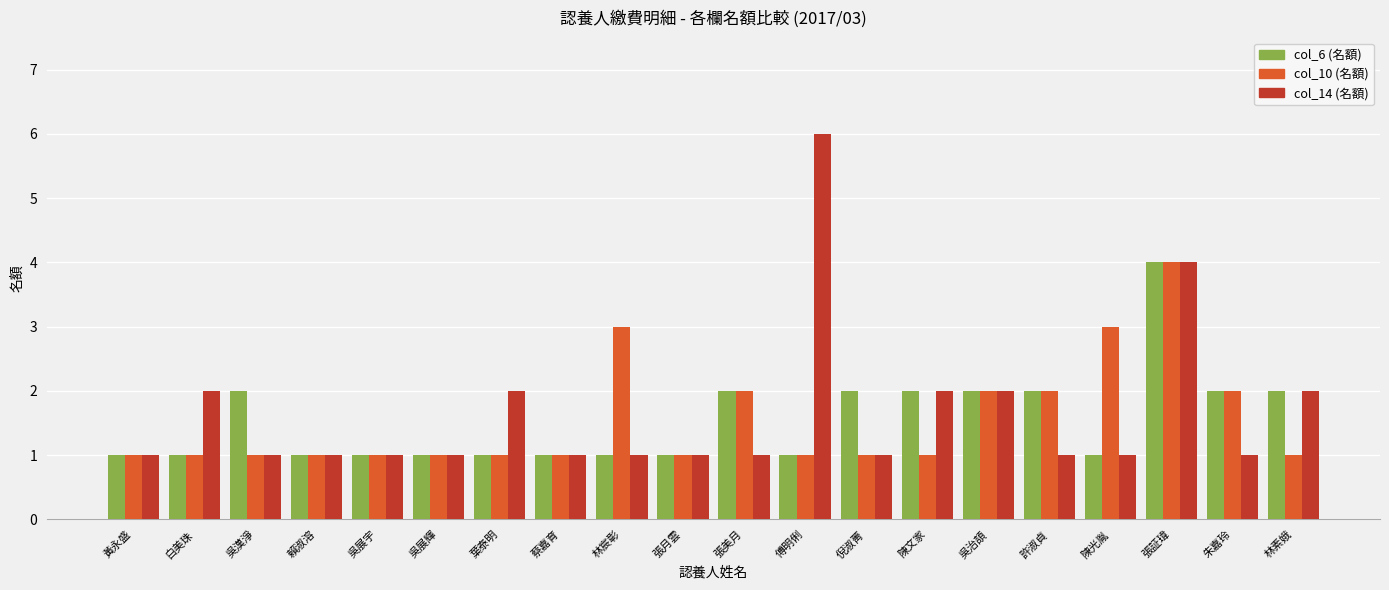

How many groups of bars are there?

20